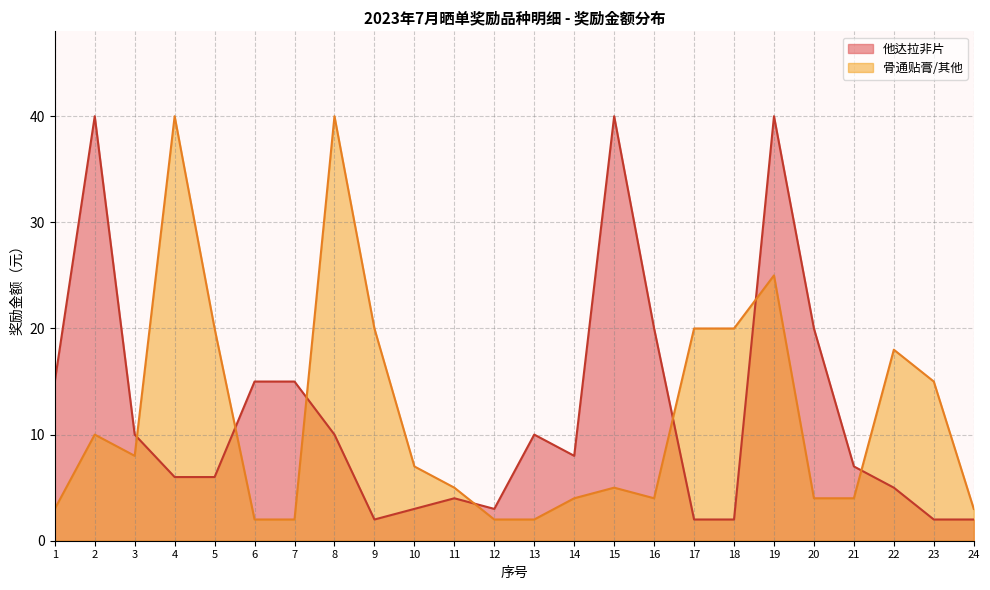

Between 10 and 12, which series saw the biggest shift?

骨通贴膏/其他